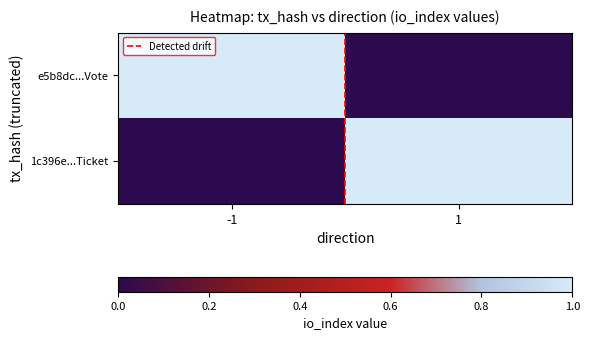

What is the greatest value displayed?

1